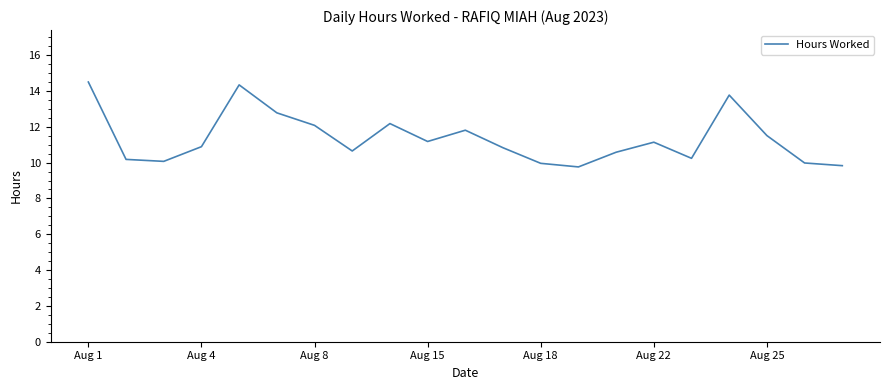

What is the difference between the maximum and minimum values?

4.7